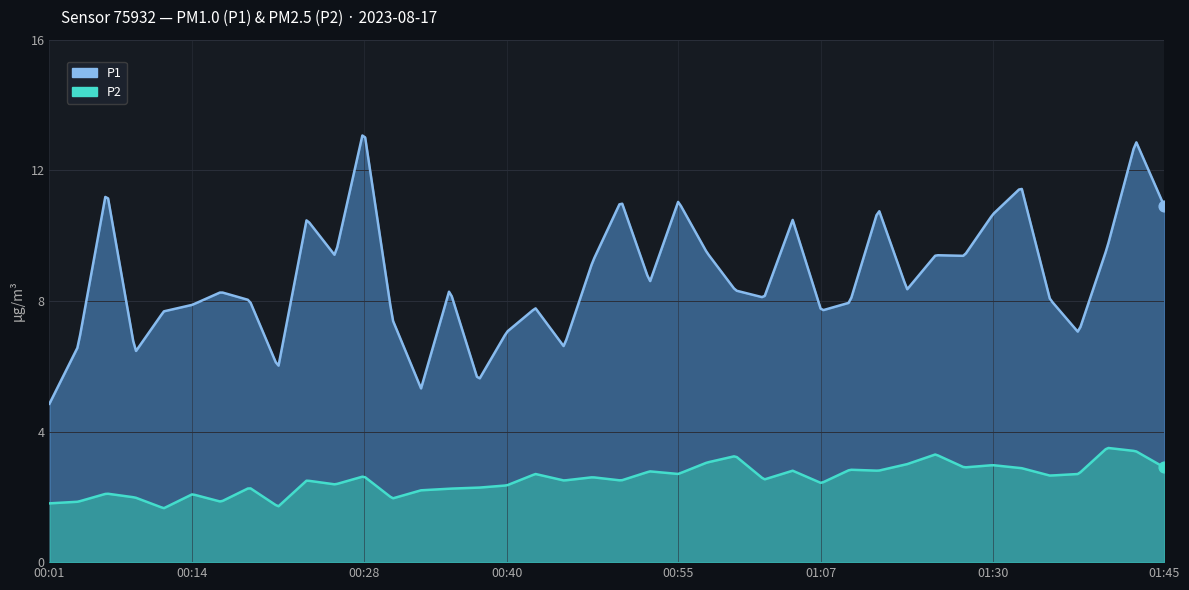

At which category is the sum across all series the highest?

01:43